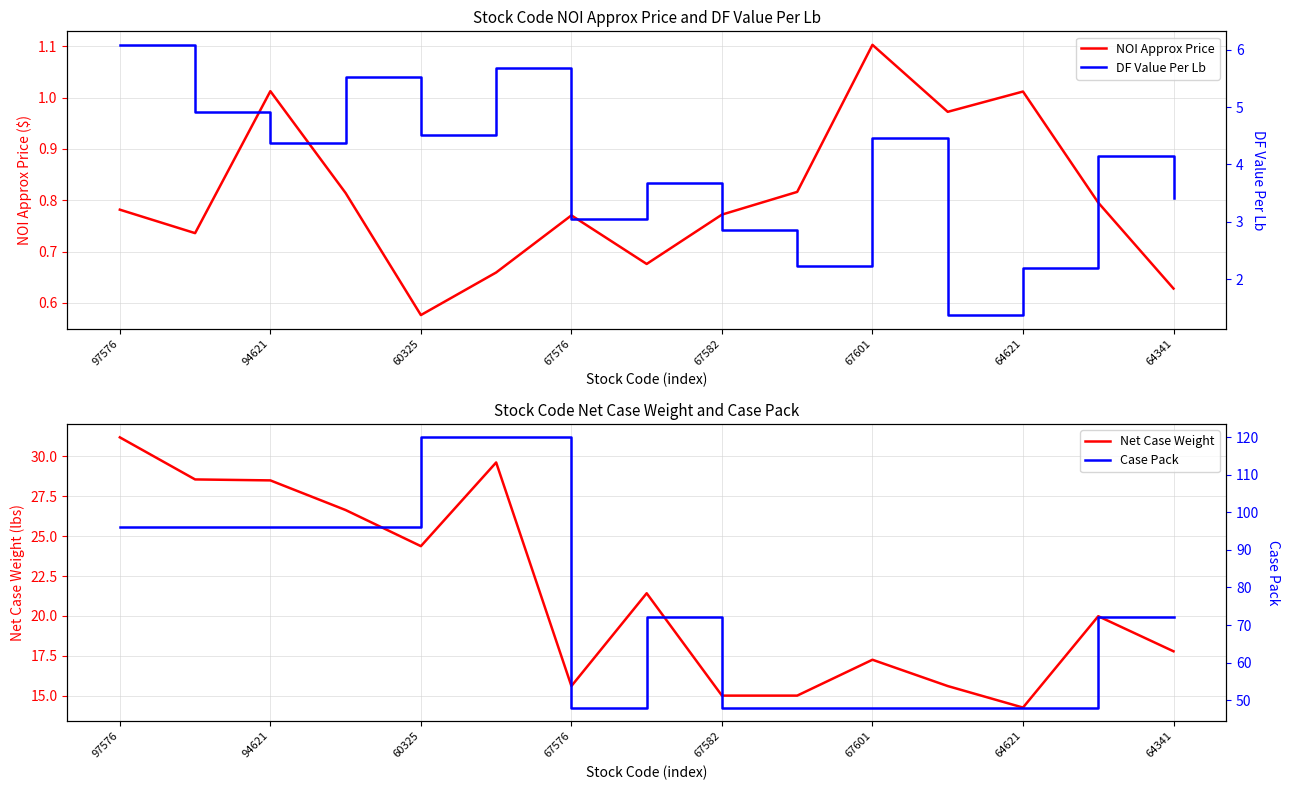

What is the average value of the Case Pack series?

75.2